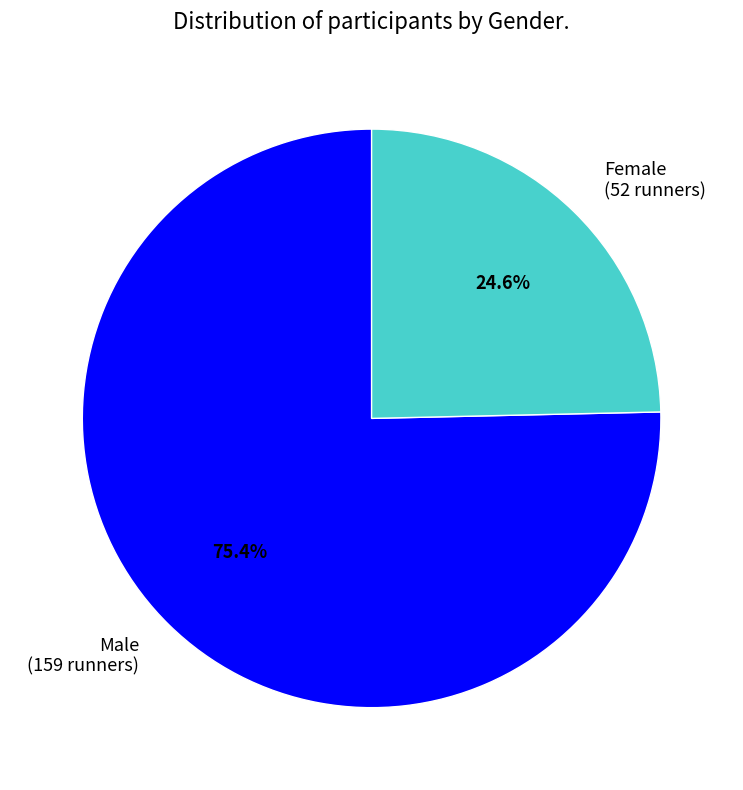

What portion of the pie excludes Female?

75.4%